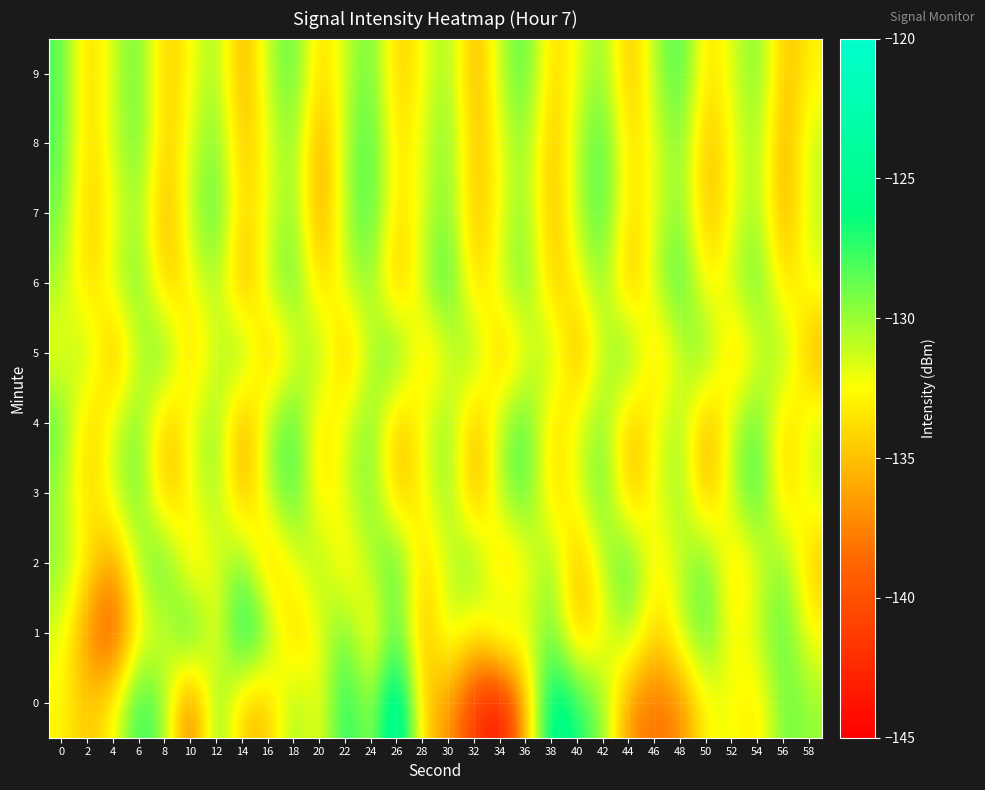

What is the smallest value displayed?

-144.4